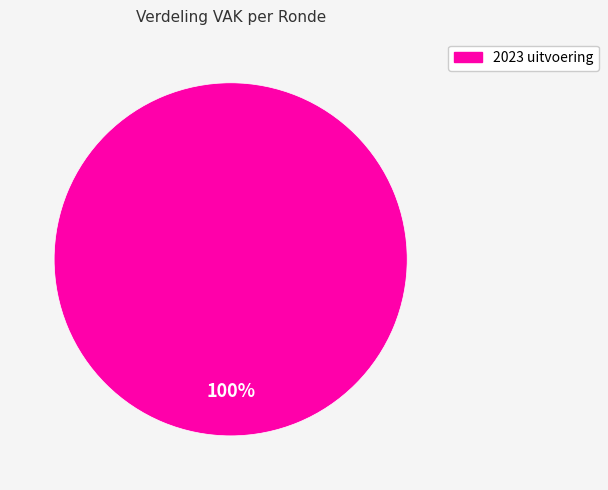

How many segments does this pie chart have?

1